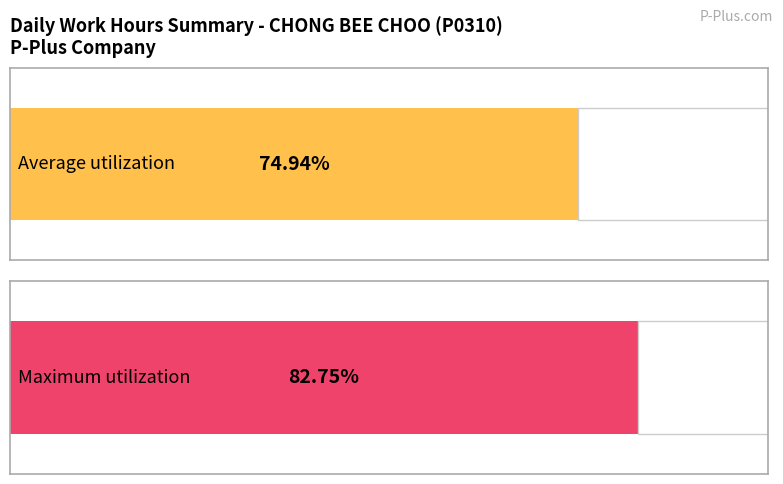

True or false: Maximum utilization has a value of 15.0 at 7.

False